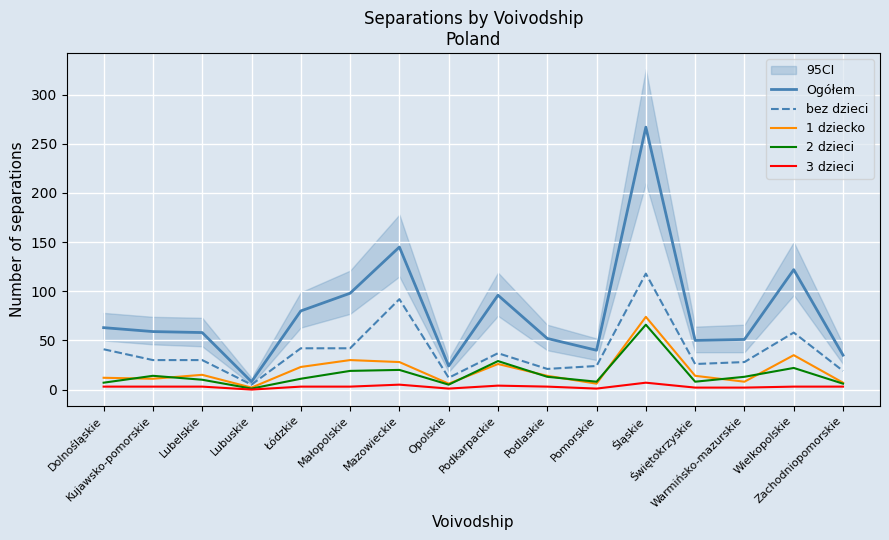

The value of 2 dzieci at Świętokrzyskie is 12. True or false?

False